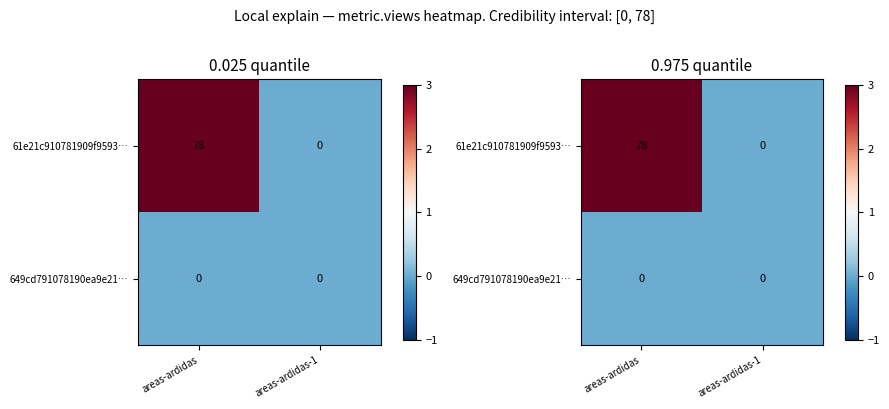

Rank the categories by 649cd791078190ea9e21… value from lowest to highest.

areas-ardidas, areas-ardidas-1